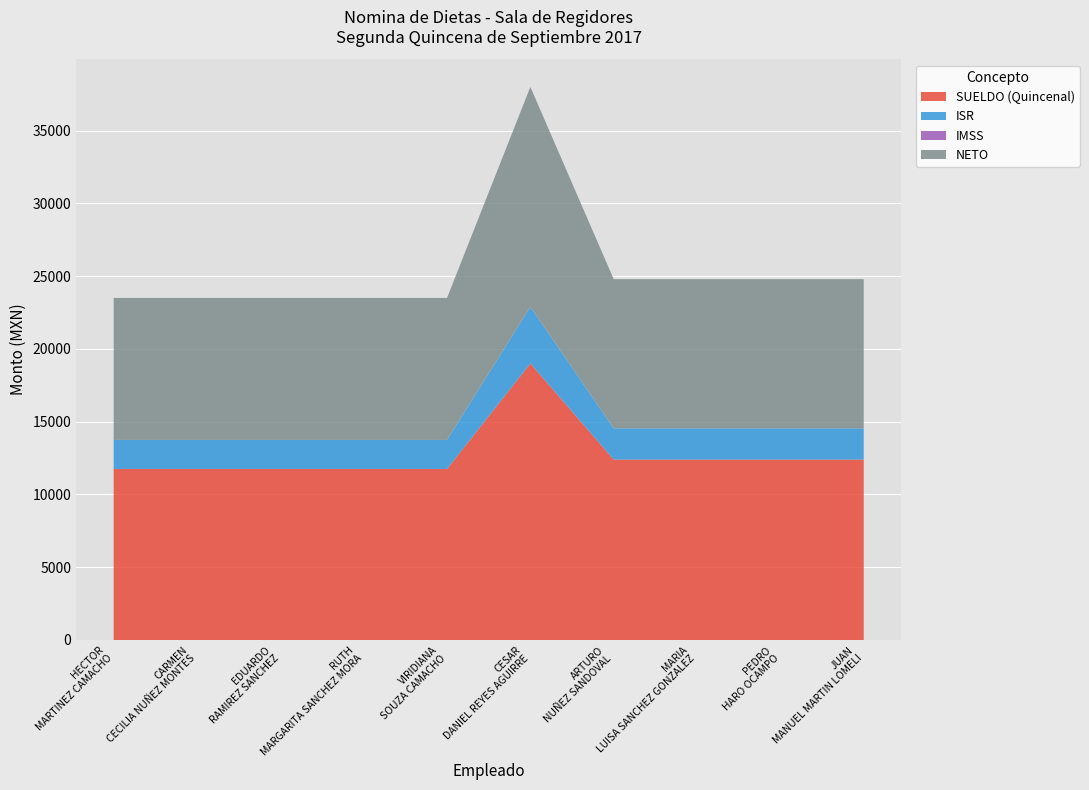

Reading left to right, list all the values displayed in this chart.

SUELDO (Quincenal): 11752.3	11752.3	11752.3	11752.3	11752.3	19002.2	12397.0	12397.0	12397.0	12397.0
ISR: 1996.0	1996.0	1996.0	1996.0	1996.0	3886.5	2147.7	2147.7	2147.7	2147.7
IMSS: 0.0	0.0	0.0	0.0	0.0	0.0	0.0	0.0	0.0	0.0
NETO: 9756.3	9756.3	9756.3	9756.3	9756.3	15115.7	10249.4	10249.4	10249.4	10249.4